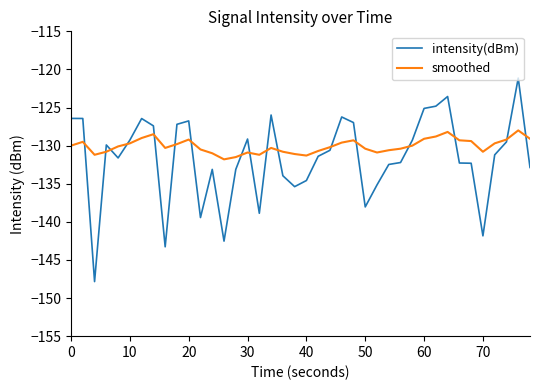

Which series has the largest total across all categories?

smoothed